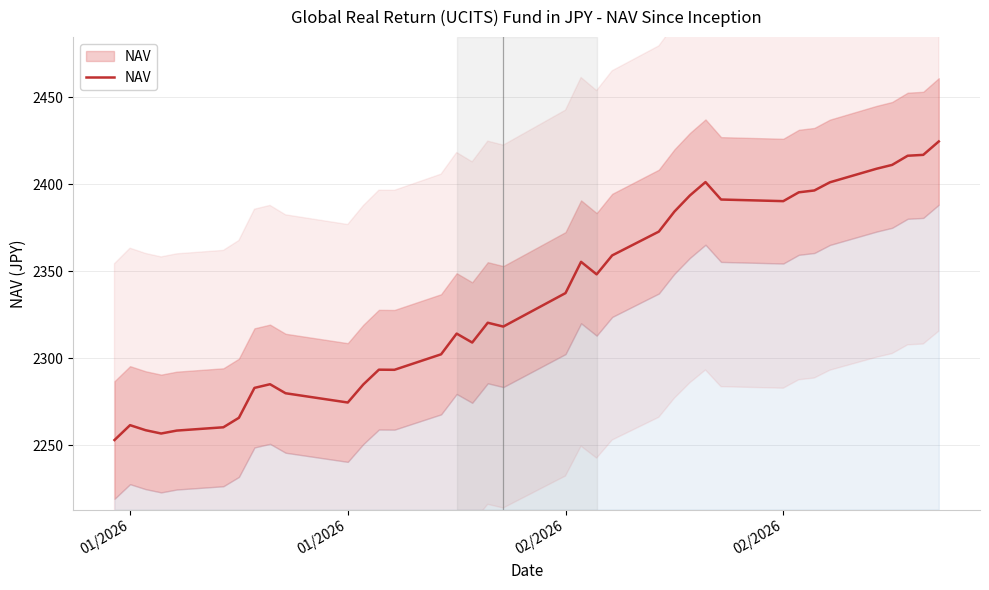

How many data points does each series have?

37